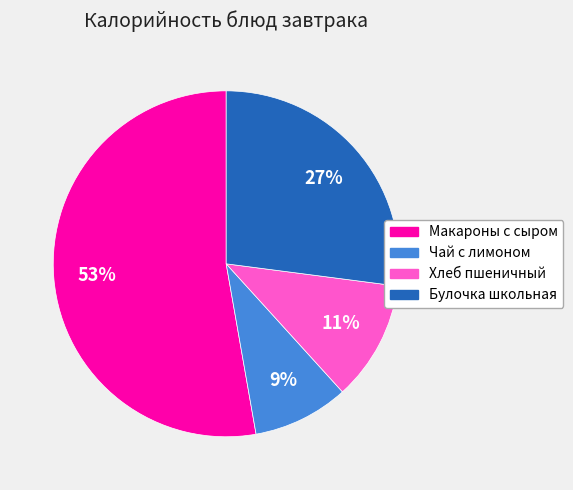

Is there any slice that represents more than half of the pie?

Yes